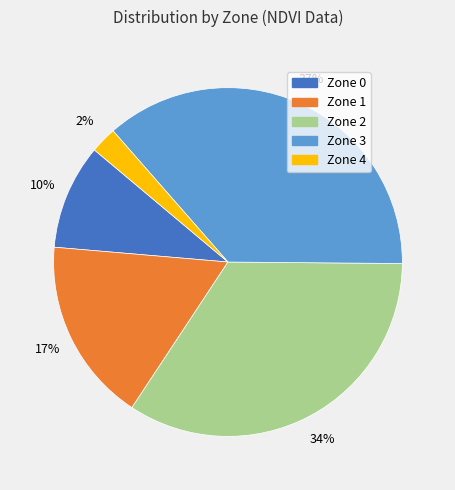

Is Zone 2 the majority of the pie?

No